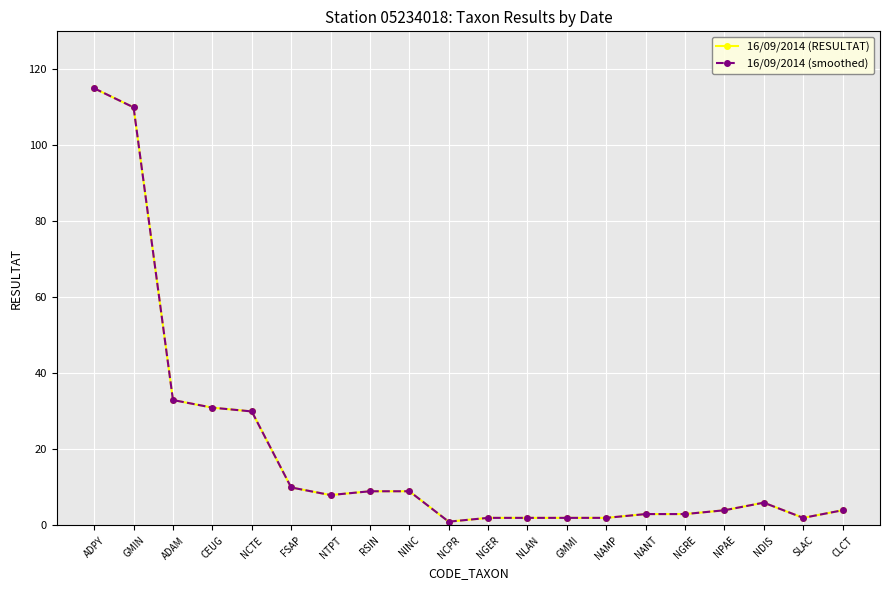

What is the smallest value displayed?

1